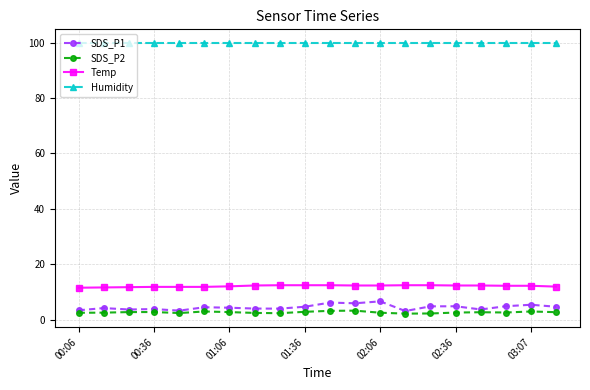

True or false: SDS_P1 has more than 2 points higher than both neighbors.

True